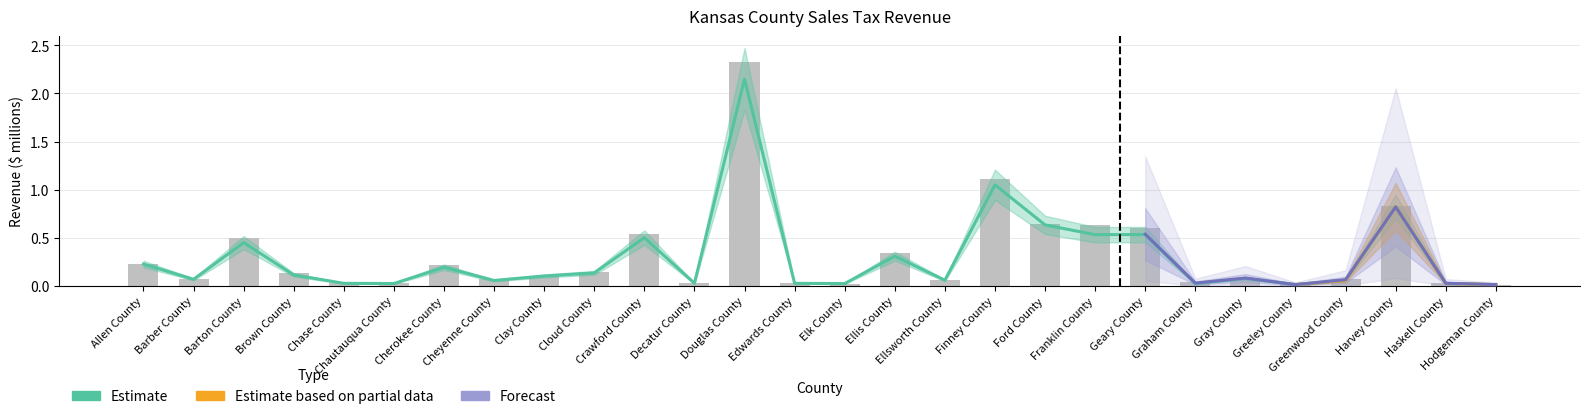

What is the approximate value of Calendar Year 2024 at Brown County?

0.1